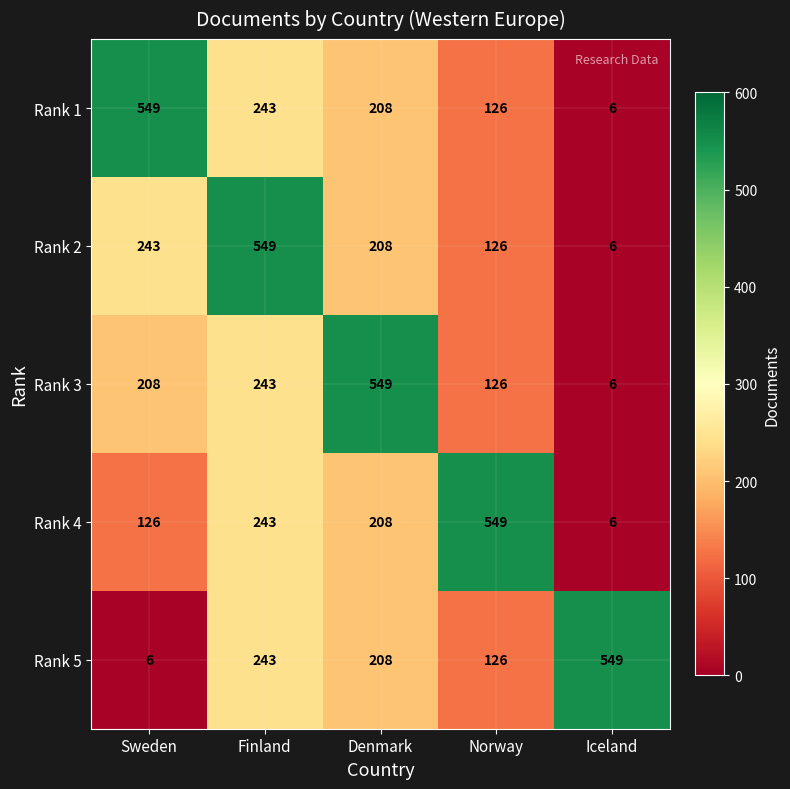

Reading right to left, extract all data points from this chart.

Rank 1: Iceland=6	Norway=126	Denmark=208	Finland=243	Sweden=549
Rank 2: Iceland=6	Norway=126	Denmark=208	Finland=549	Sweden=243
Rank 3: Iceland=6	Norway=126	Denmark=549	Finland=243	Sweden=208
Rank 4: Iceland=6	Norway=549	Denmark=208	Finland=243	Sweden=126
Rank 5: Iceland=549	Norway=126	Denmark=208	Finland=243	Sweden=6